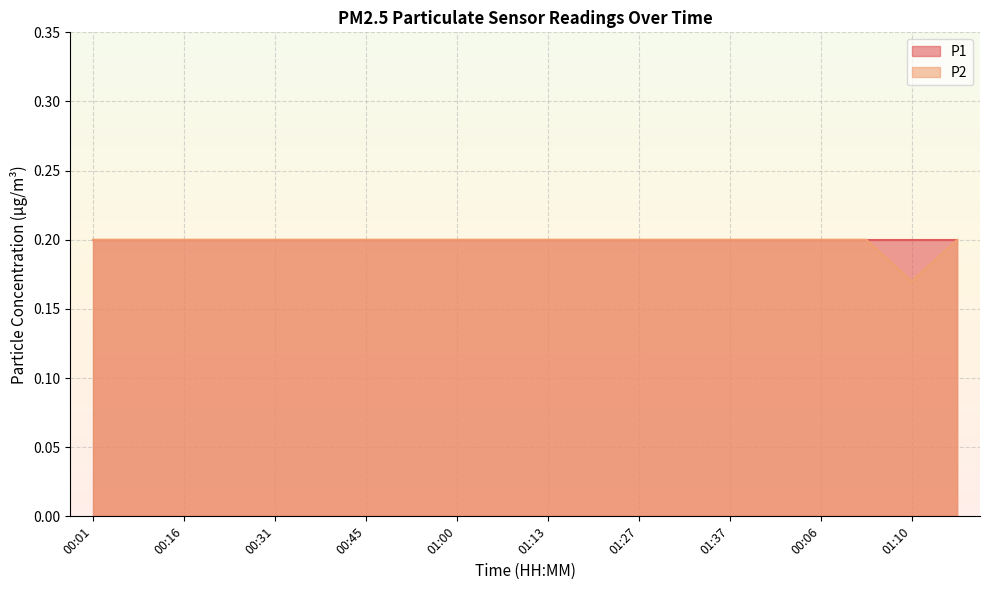

How many data points does each series have?

20